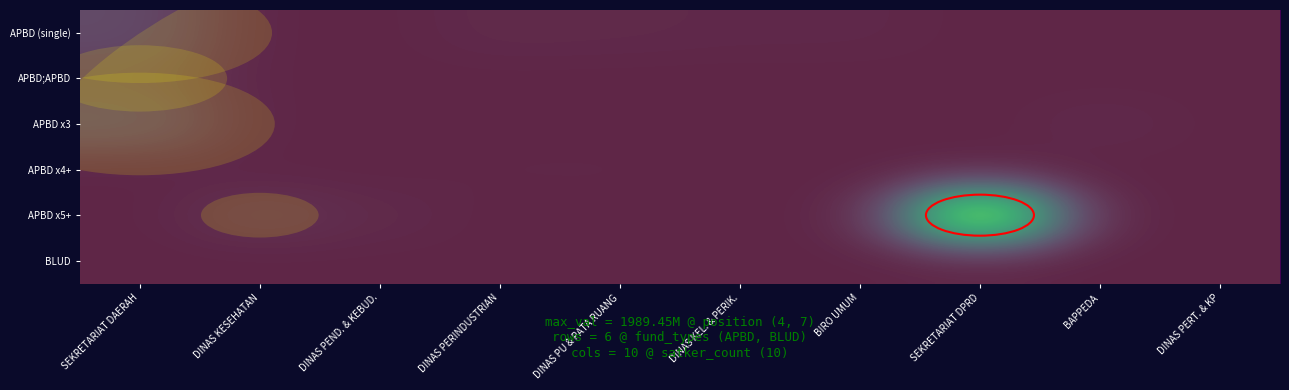

Reading right to left, transcribe all the data shown in this chart.

APBD (single): DINAS PERT. & KP=6615000.0	BAPPEDA=384340.9	SEKRETARIAT DPRD=2358192.9	BIRO UMUM=20400000.0	DINAS KEL. & PERIK.=20600000.0	DINAS PU & PATA RUANG=27875000.0	DINAS PERINDUSTRIAN=32150000.0	DINAS PEND. & KEBUD.=2575793.8	DINAS KESEHATAN=1316635.3	SEKRETARIAT DAERAH=250450000.0
APBD;APBD: DINAS PERT. & KP=1894993.2	BAPPEDA=2482893.5	SEKRETARIAT DPRD=191451.8	BIRO UMUM=1663754.4	DINAS KEL. & PERIK.=681716.2	DINAS PU & PATA RUANG=1330242.6	DINAS PERINDUSTRIAN=2468284.8	DINAS PEND. & KEBUD.=1931595.4	DINAS KESEHATAN=2780295.0	SEKRETARIAT DAERAH=156950000.0
APBD x3: DINAS PERT. & KP=2049146.9	BAPPEDA=33500000.0	SEKRETARIAT DPRD=131411.3	BIRO UMUM=1400163.0	DINAS KEL. & PERIK.=583916.1	DINAS PU & PATA RUANG=2335150.5	DINAS PERINDUSTRIAN=2679363.4	DINAS PEND. & KEBUD.=2912094.1	DINAS KESEHATAN=1063577.9	SEKRETARIAT DAERAH=256250000.0
APBD x4+: DINAS PERT. & KP=2009442.0	BAPPEDA=680728.0	SEKRETARIAT DPRD=1427114.8	BIRO UMUM=389764.5	DINAS KEL. & PERIK.=568414.1	DINAS PU & PATA RUANG=9900000.0	DINAS PERINDUSTRIAN=9487500.0	DINAS PEND. & KEBUD.=977476.1	DINAS KESEHATAN=2902529.2	SEKRETARIAT DAERAH=2234286.5
APBD x5+: DINAS PERT. & KP=419257.5	BAPPEDA=2047486.5	SEKRETARIAT DPRD=1989450000.0	BIRO UMUM=1162435.1	DINAS KEL. & PERIK.=2414293.1	DINAS PU & PATA RUANG=2496779.4	DINAS PERINDUSTRIAN=937099.9	DINAS PEND. & KEBUD.=30720000.0	DINAS KESEHATAN=97560000.0	SEKRETARIAT DAERAH=1311455.8
BLUD: DINAS PERT. & KP=343590.2	BAPPEDA=419391.0	SEKRETARIAT DPRD=1706223.6	BIRO UMUM=1376747.3	DINAS KEL. & PERIK.=2342187.1	DINAS PU & PATA RUANG=8910000.0	DINAS PERINDUSTRIAN=1994552.6	DINAS PEND. & KEBUD.=2360773.1	DINAS KESEHATAN=22086.8	SEKRETARIAT DAERAH=599724.6